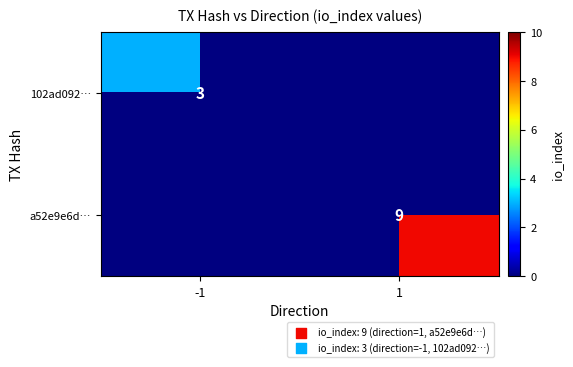

True or false: 102ad092… has a value of 1 at -1.

False